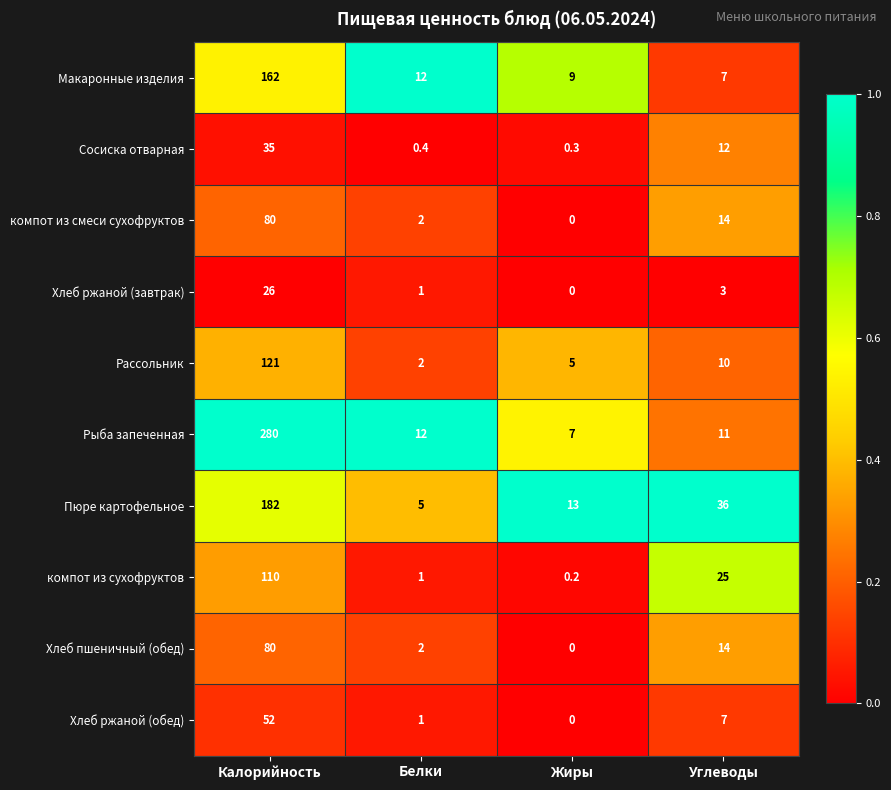

List the labels in order of Хлеб ржаной (завтрак) value, largest first.

Калорийность, Углеводы, Белки, Жиры